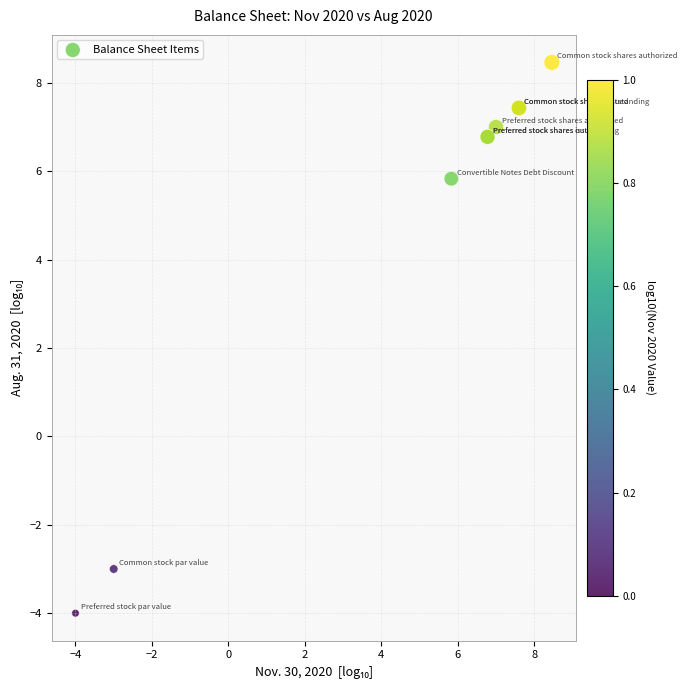

What Y value in the scatter plot is closest to 2?

5.8